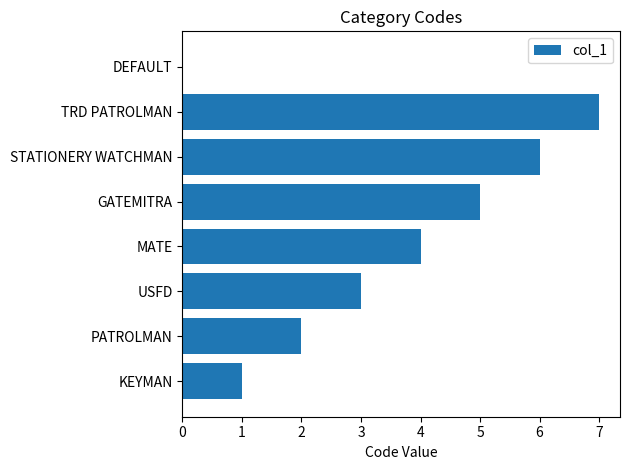

The chart shows a value of 2 at MATE. True or false?

False